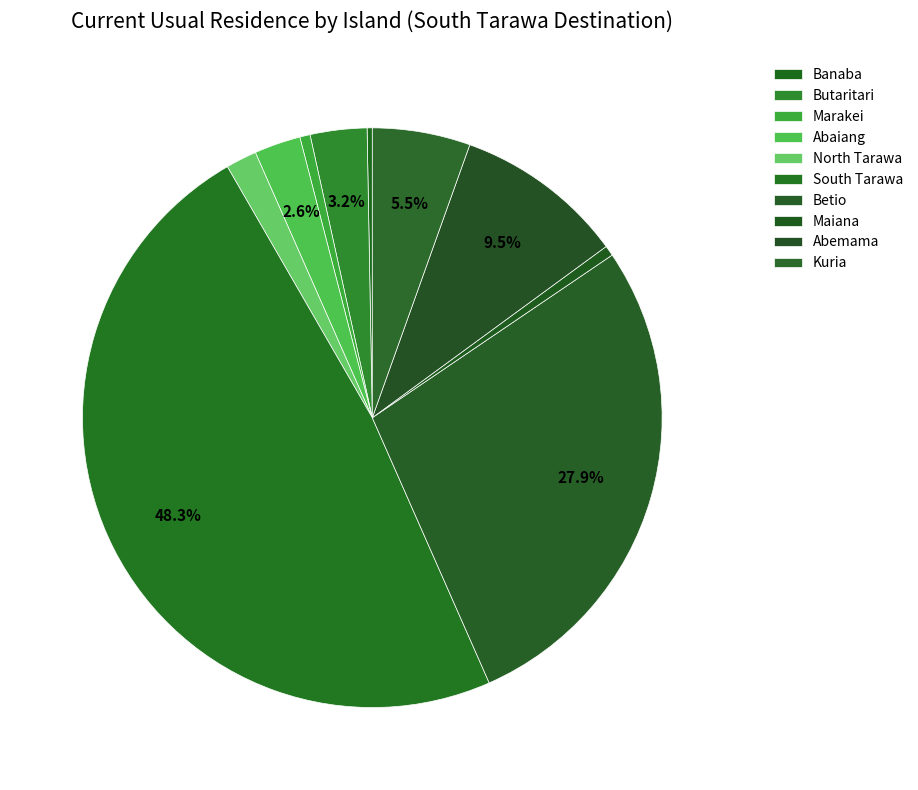

What is the change in value from South Tarawa to Maiana?

-166